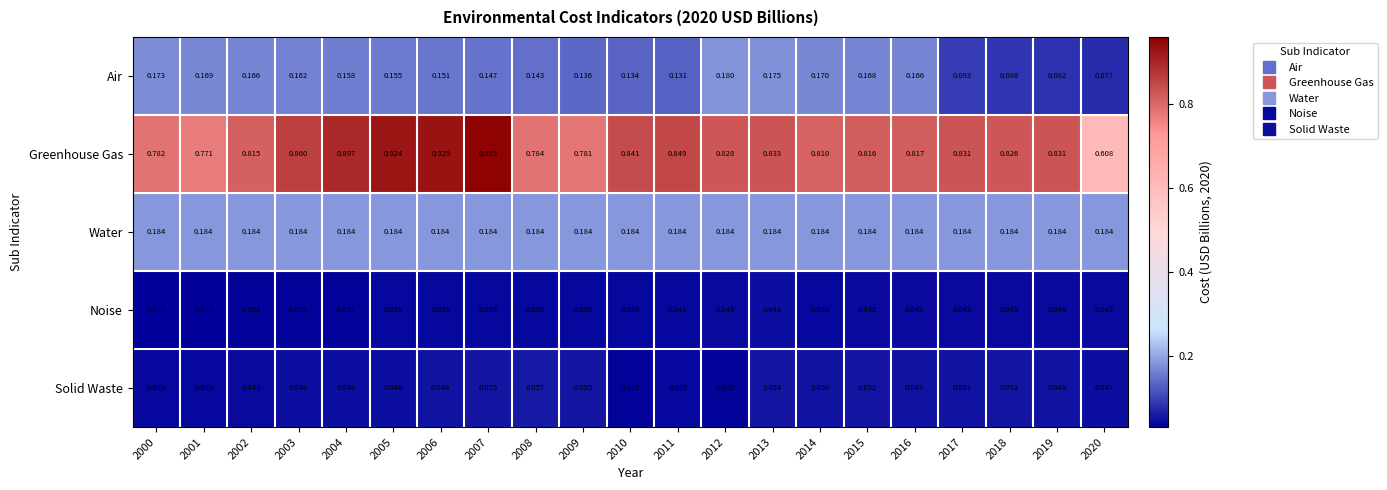

Between 2006 and 2012, which series saw the biggest shift?

Greenhouse Gas